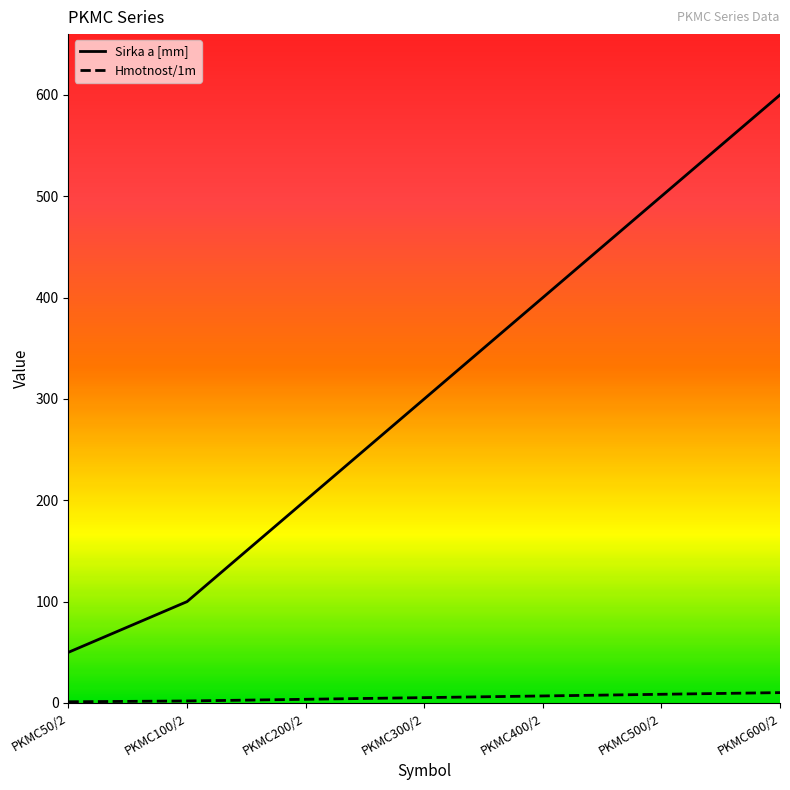

Between PKMC50/2 and PKMC400/2, which series saw the biggest shift?

Sirka a [mm]